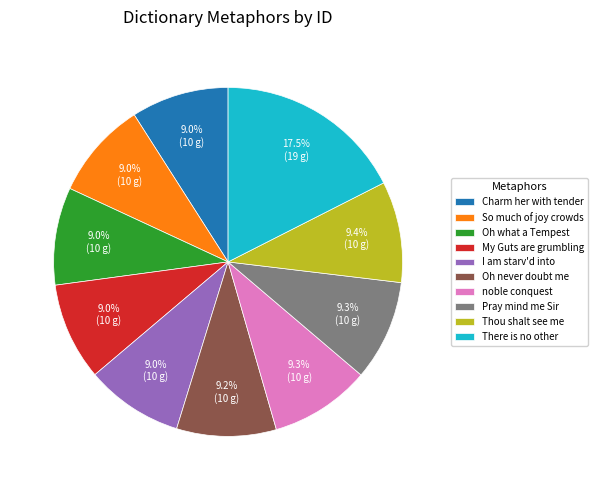

Is there any slice that represents more than half of the pie?

No